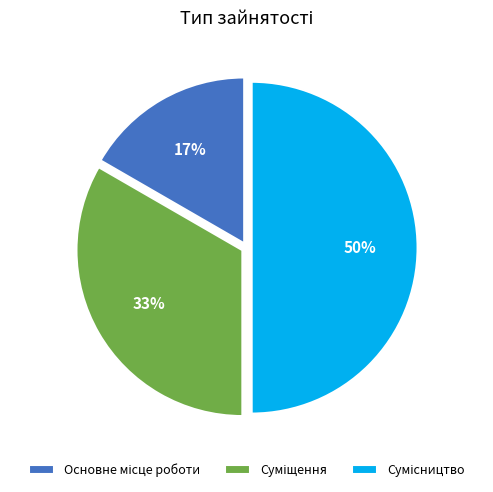

To the nearest percent, what is the difference between the largest and smallest slice percentages?

33%